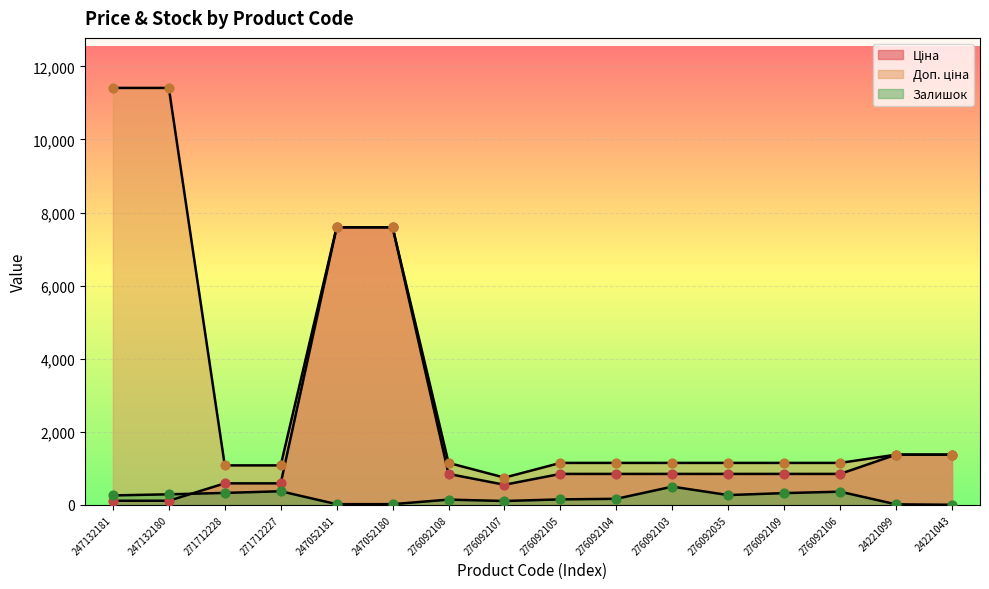

At how many categories does at least one series exceed 7162?

4